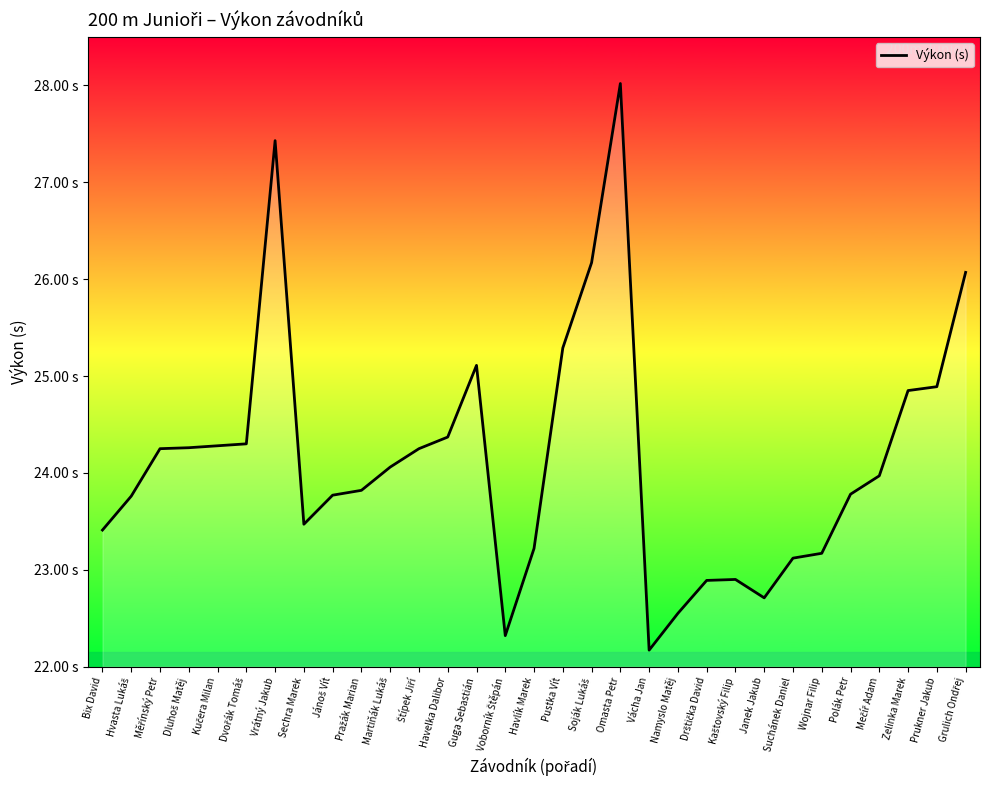

What value does the data have at Martiňák Lukáš?

24.1